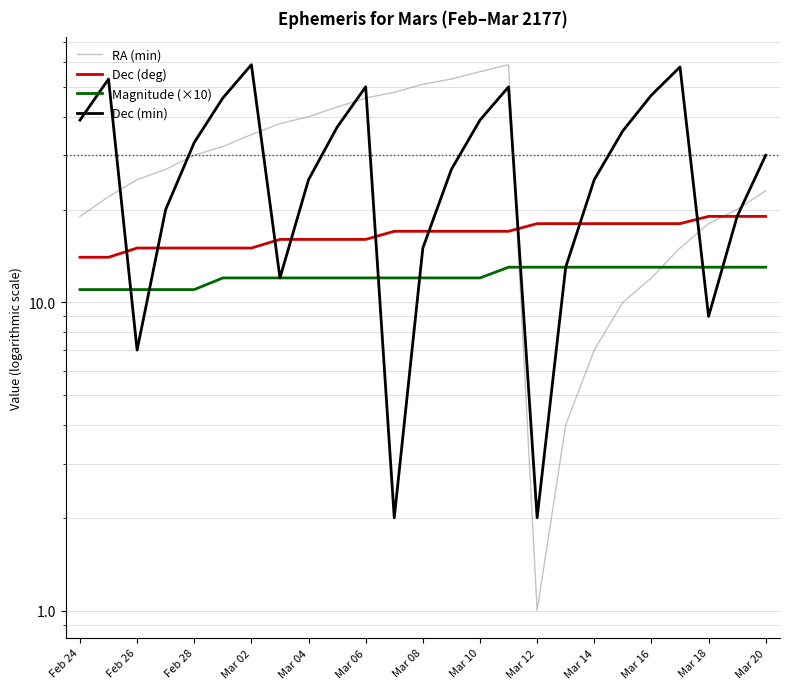

Is this an area chart (filled region under the line)?

No